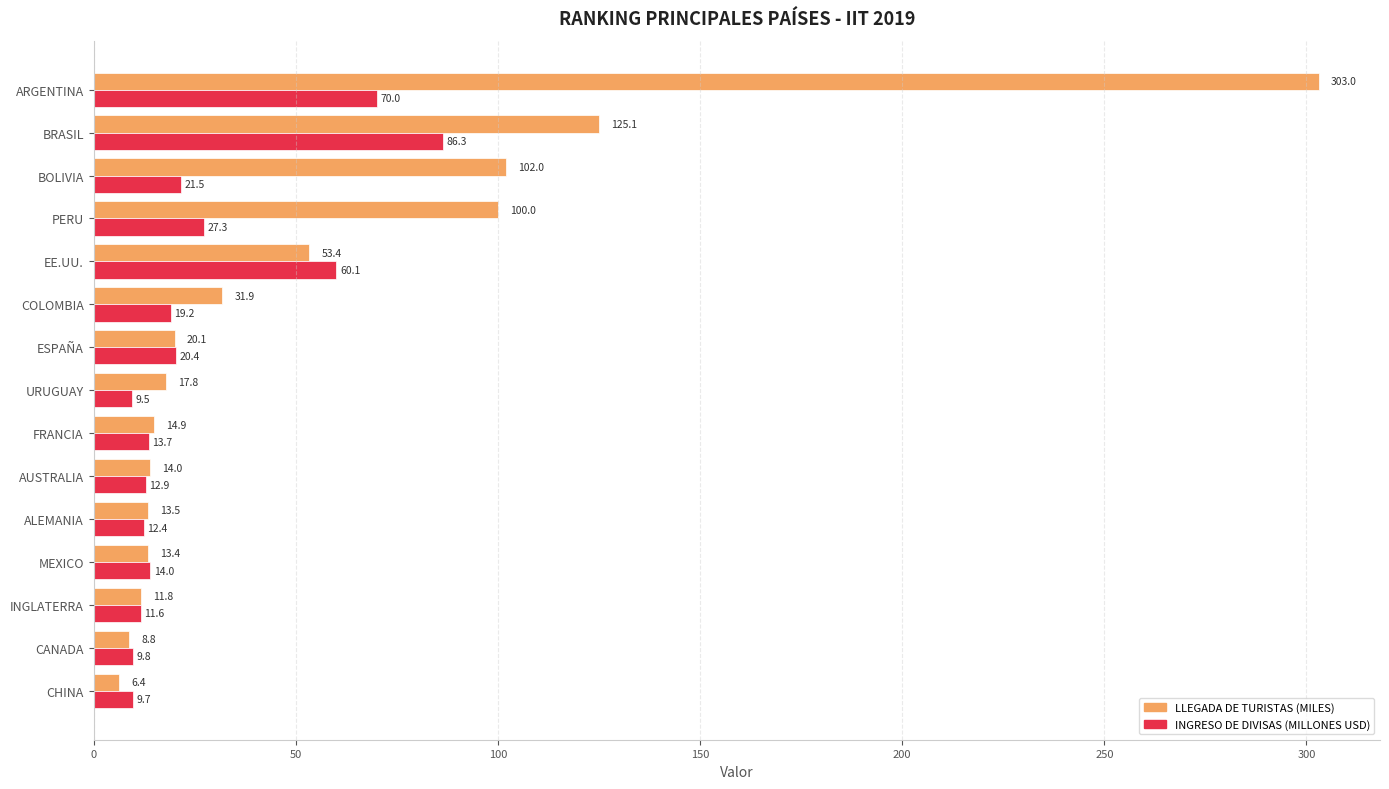

The INGRESO DE DIVISAS (MILLONES USD) series shows 14.0 at MEXICO. True or false?

True